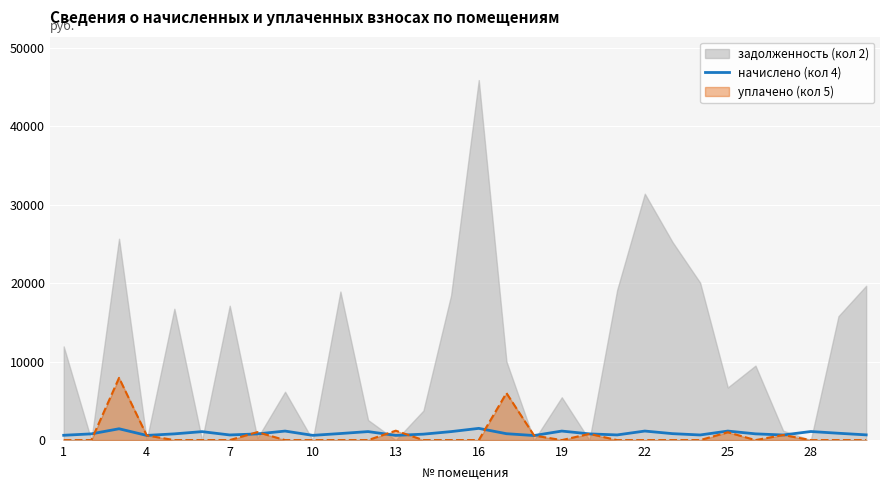

What is the approximate value at 13?

758.9